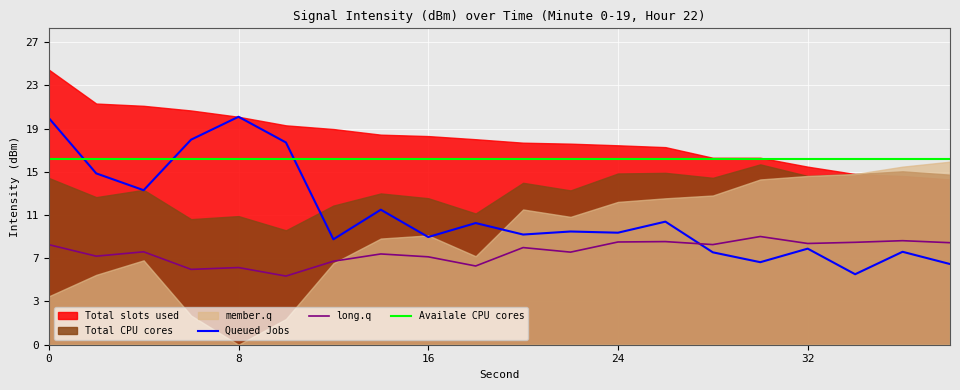

The value of intensity_mean at 18 is 7.3. True or false?

True